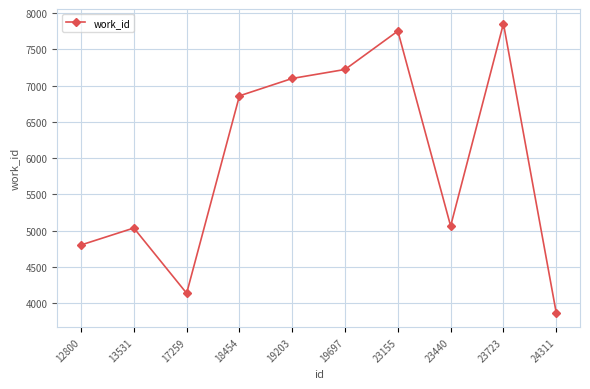

Reading left to right, extract all data points from this chart.

4802	5036	4136	6859	7099	7223	7753	5063	7856	3866